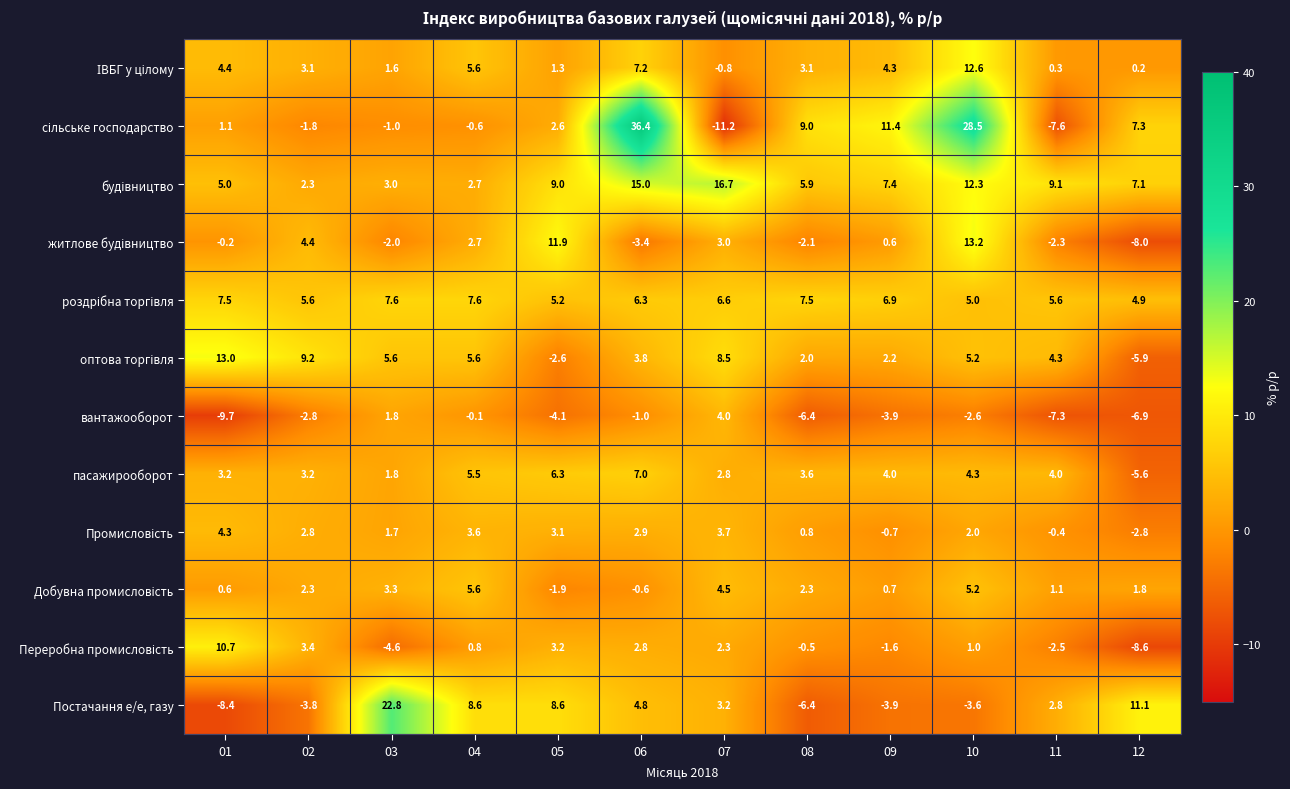

List the labels in order of вантажооборот value, largest first.

07, 03, 04, 06, 10, 02, 09, 05, 08, 12, 11, 01